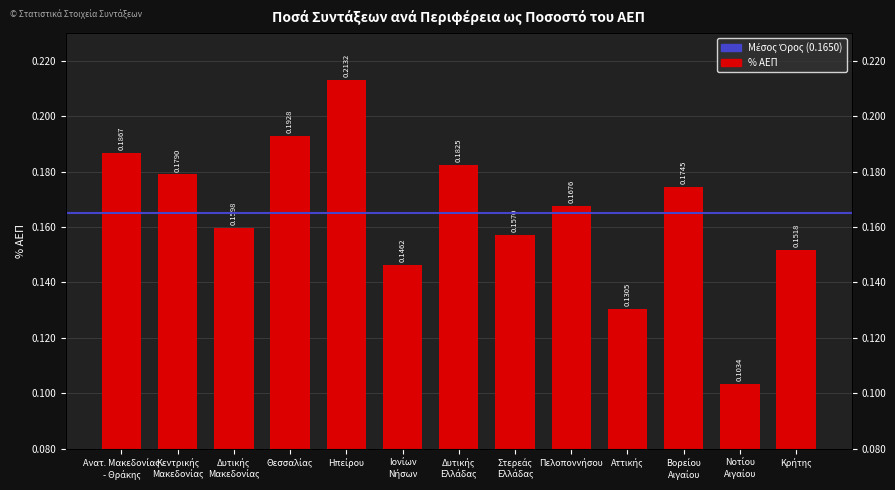

The chart shows a value of 0.1 at Ηπείρου. True or false?

False